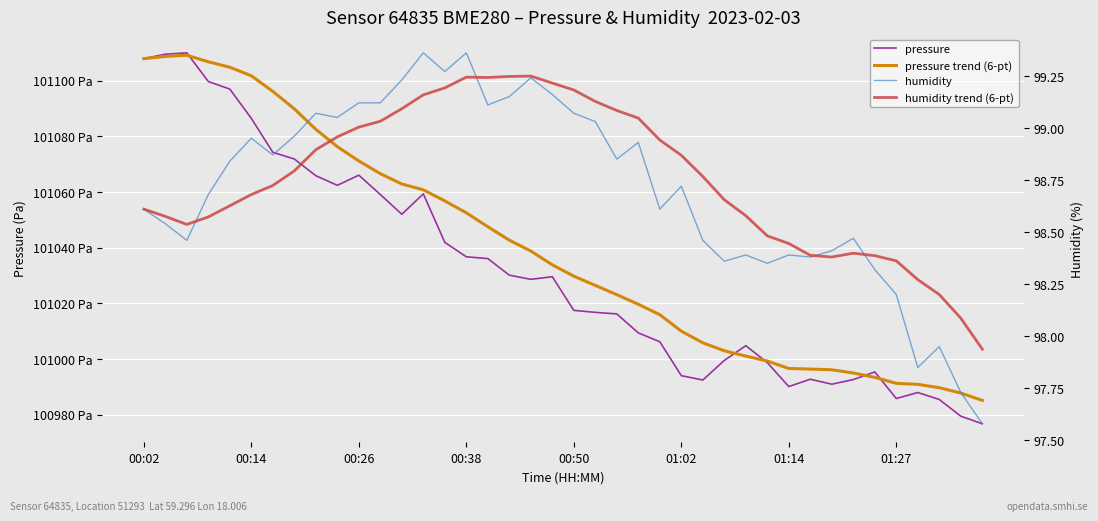

At how many categories does at least one series exceed 17599?

40